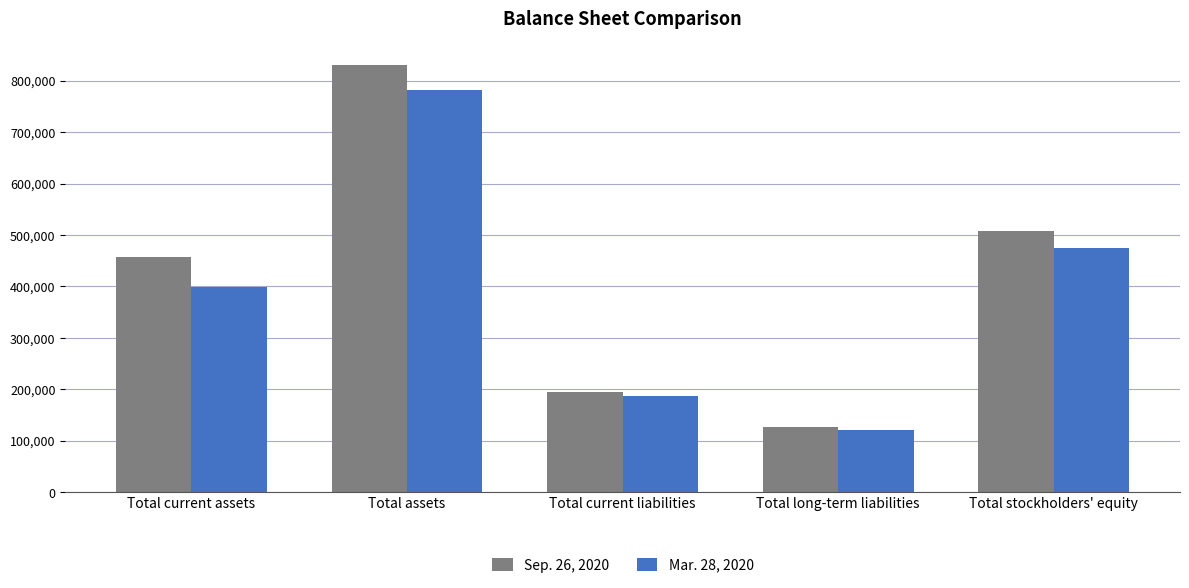

What is the difference between the highest and lowest values at Total current assets?

58503